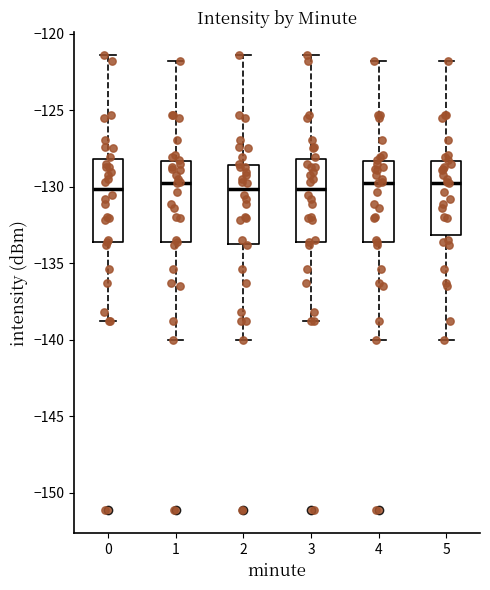

Where does the lower whisker of the box at x = 2 end on the y-axis? The values are not printed on the chart, so give them approximately, as read against the axis.

-140.0